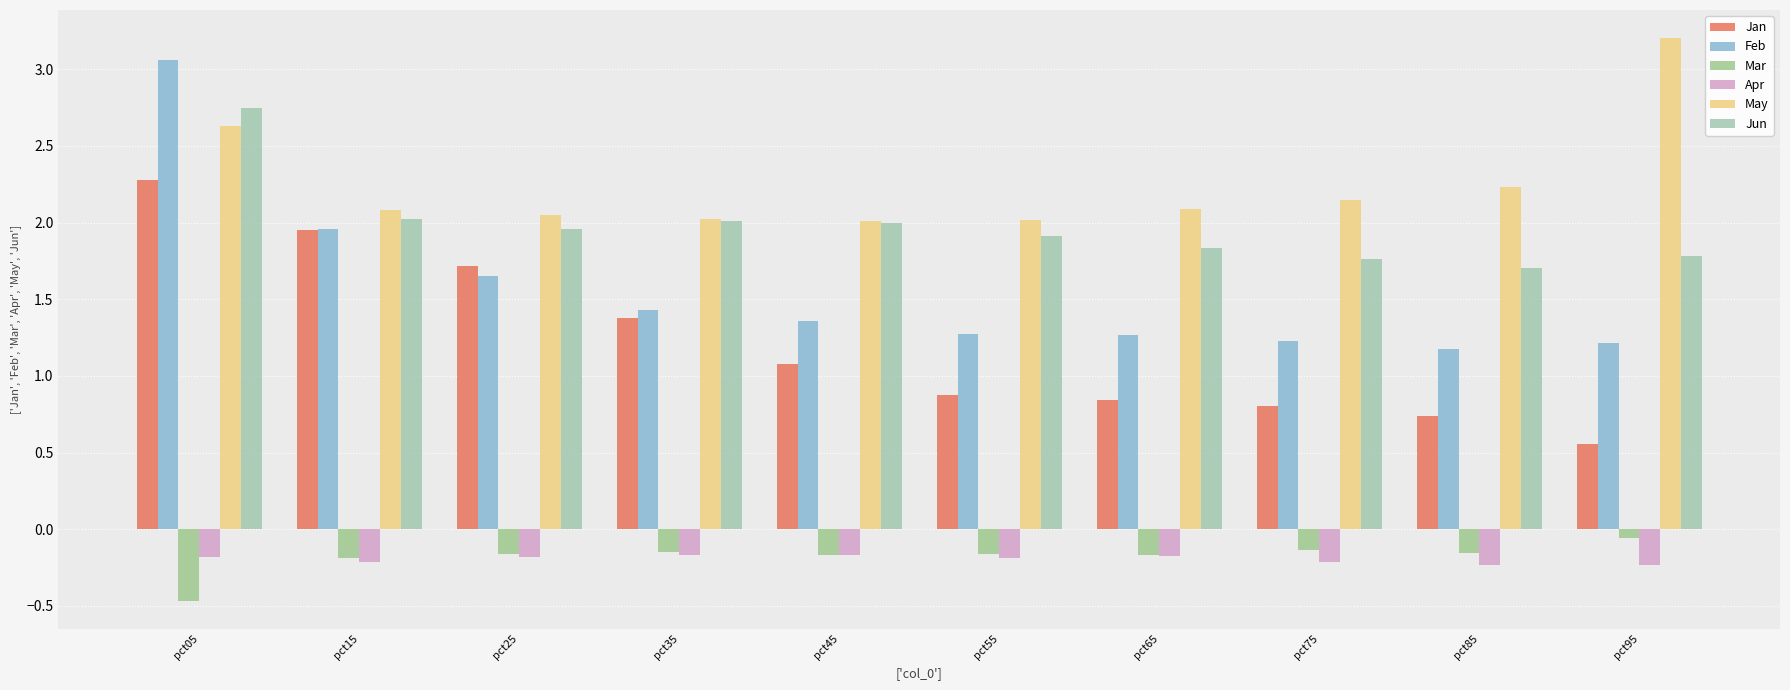

Read the Jun value at pct85.

1.7